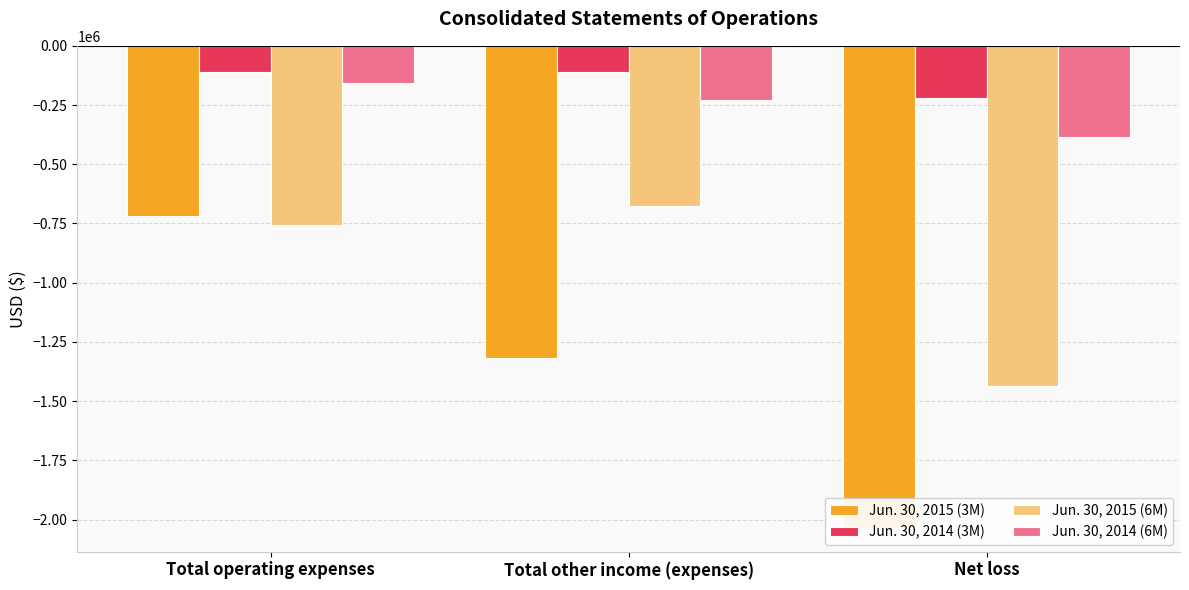

At which category is the sum across all series the highest?

Total operating expenses